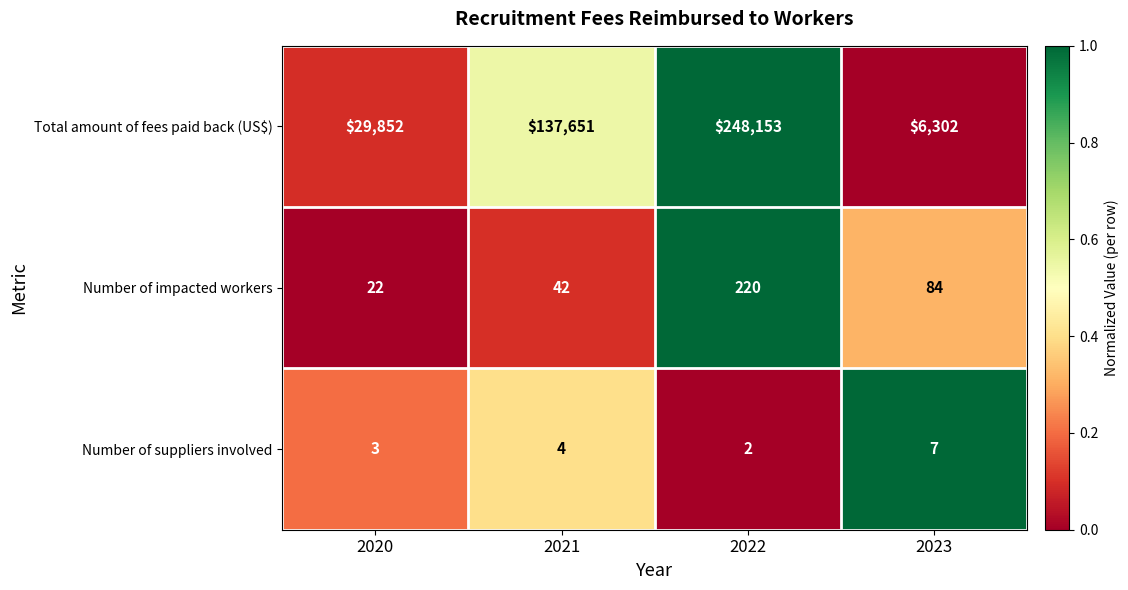

Which series has the widest spread of values?

Total amount of fees paid back (US$)